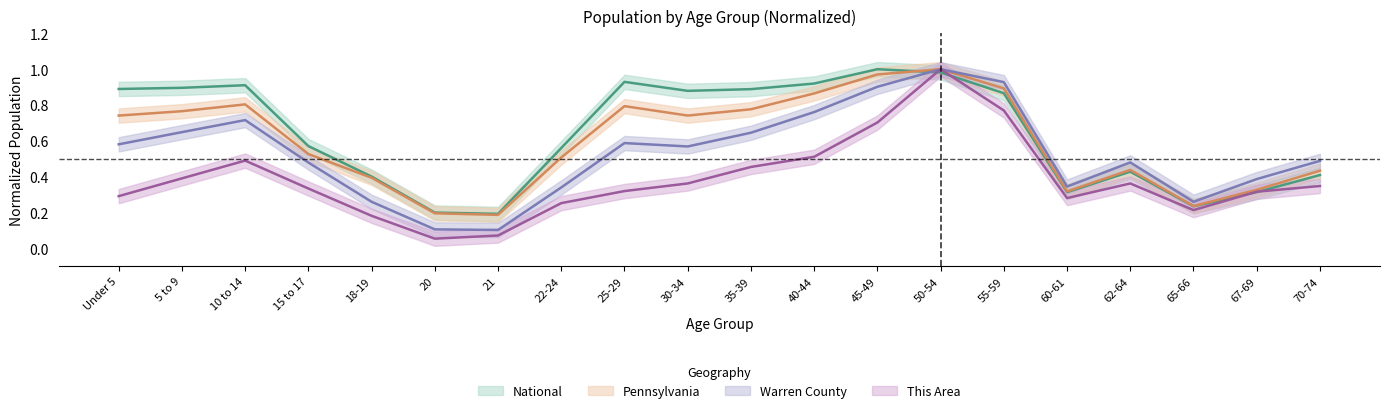

What are all the series names shown in the legend?

This Area, Warren County, Pennsylvania, National